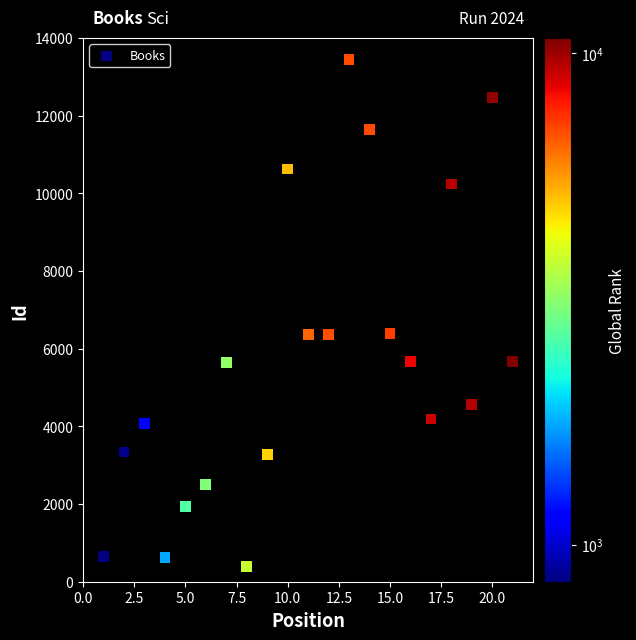

What is the range of Y values (max minus min)?

13043